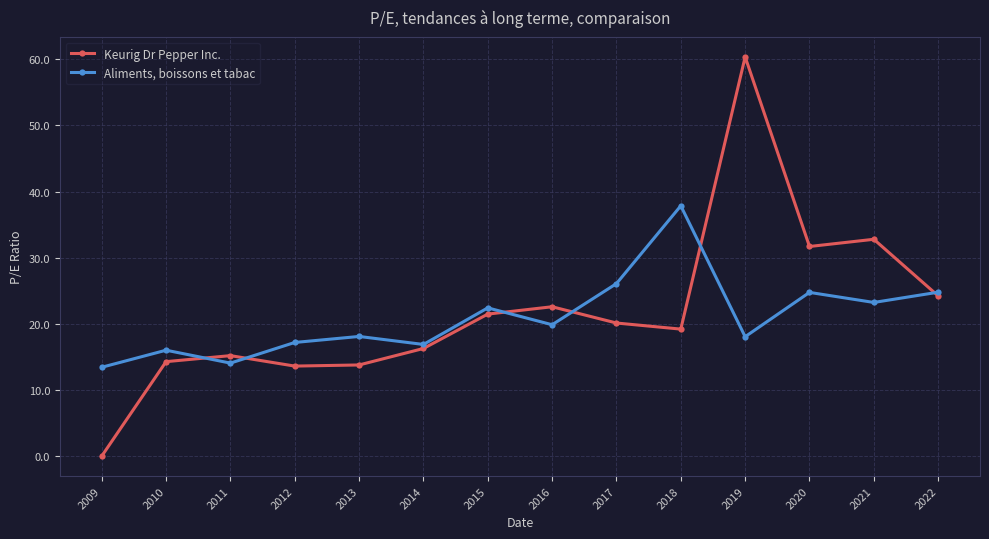

Rank the series at 2013 from lowest to highest value.

Keurig Dr Pepper Inc., Aliments, boissons et tabac